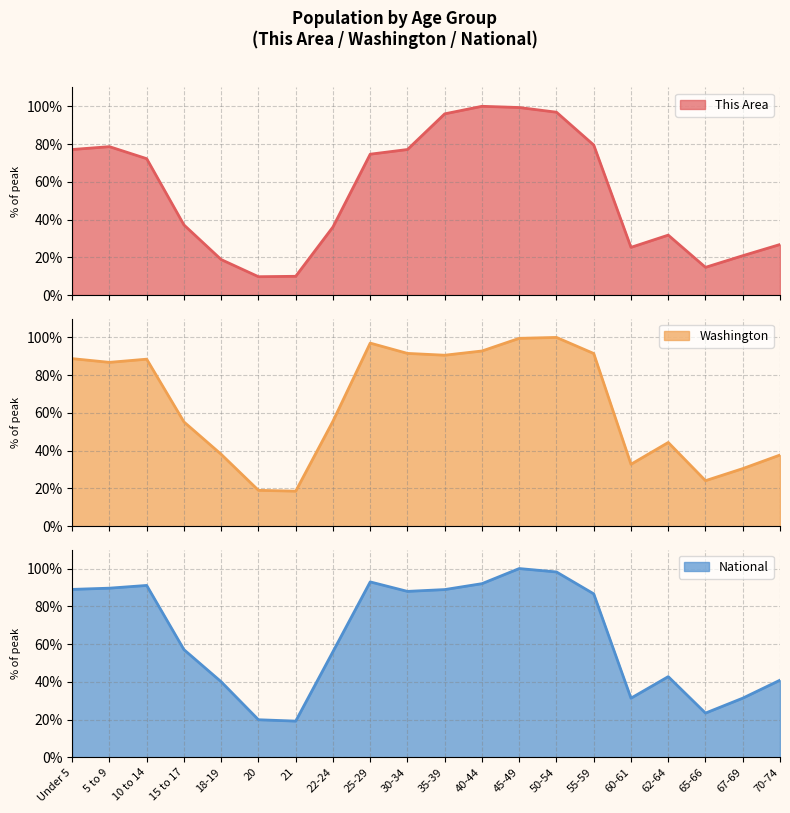

Does the chart display data point markers on the line(s)?

No